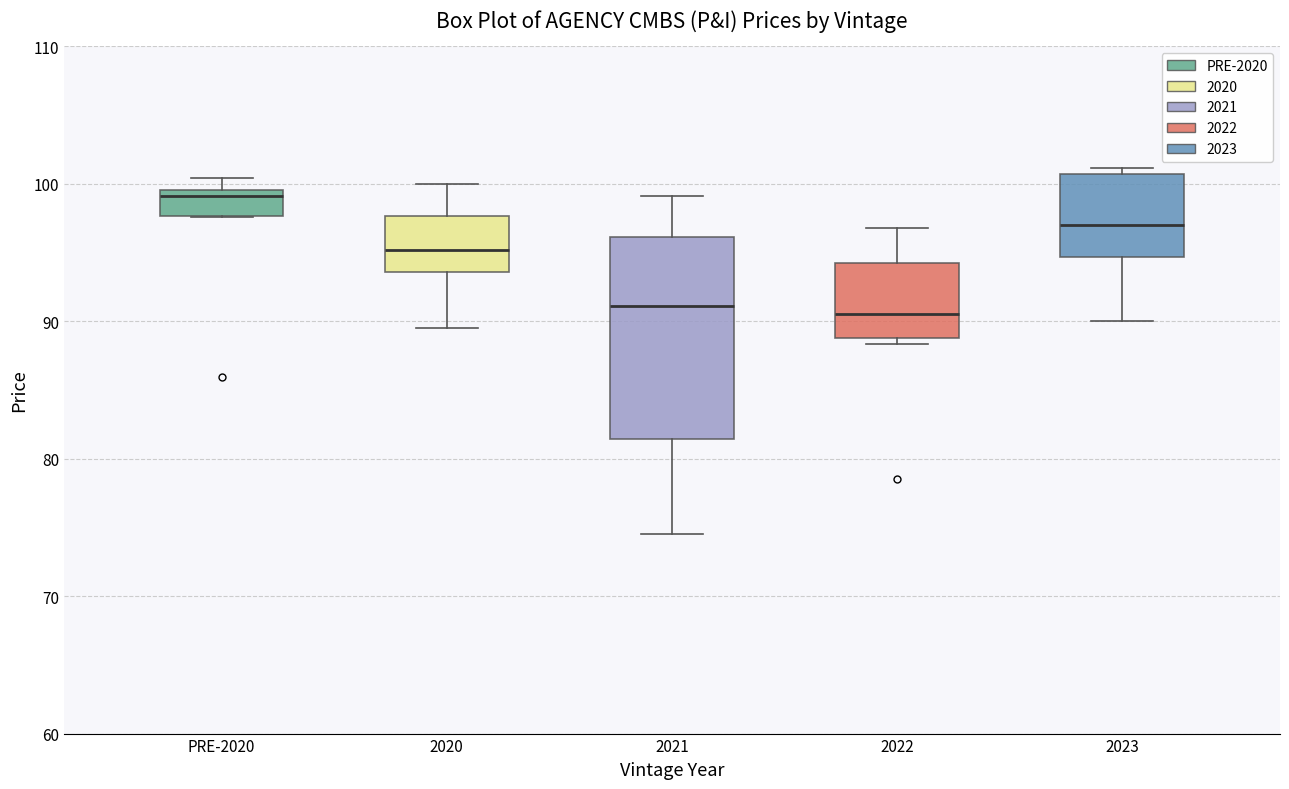

Reading left to right, read every box against the y-axis: the position of its median line, the range the box covers, and the ends of its whiskers. The values are not printed on the chart, so give them approximately, as read against the axis.

PRE-2020: median 99, box 98 to 100, whiskers 98 to 100 (just above the box's upper edge)
2020: median 95, box 94 to 98, whiskers 90 to 100
2021: median 91, box 81 to 96, whiskers 75 to 99
2022: median 91, box 89 to 94, whiskers 88 to 97
2023: median 97, box 95 to 101, whiskers 90 to 101 (just above the box's upper edge)